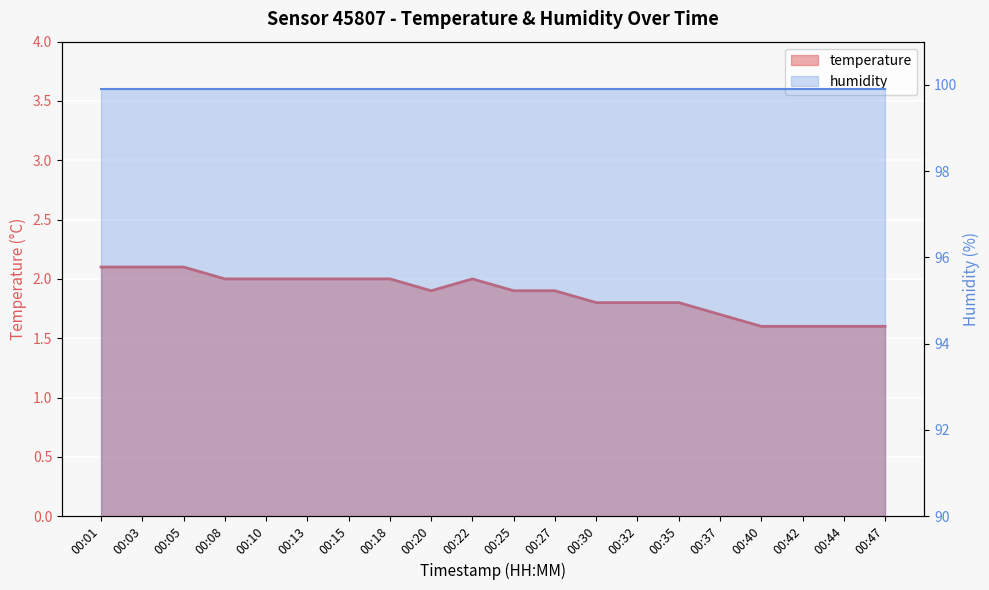

What is the value of the 14th point from the left?

1.8